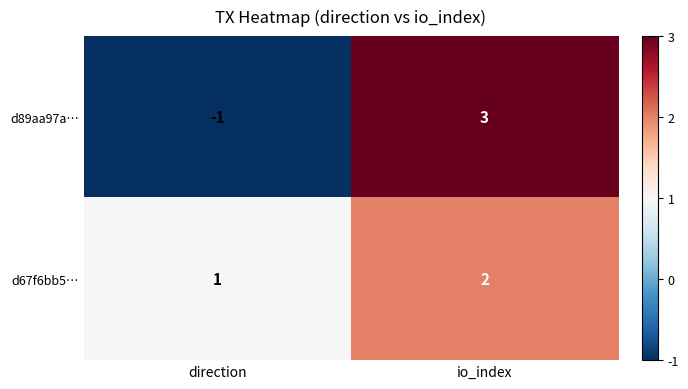

Which series changed the most between direction and io_index?

d89aa97a…